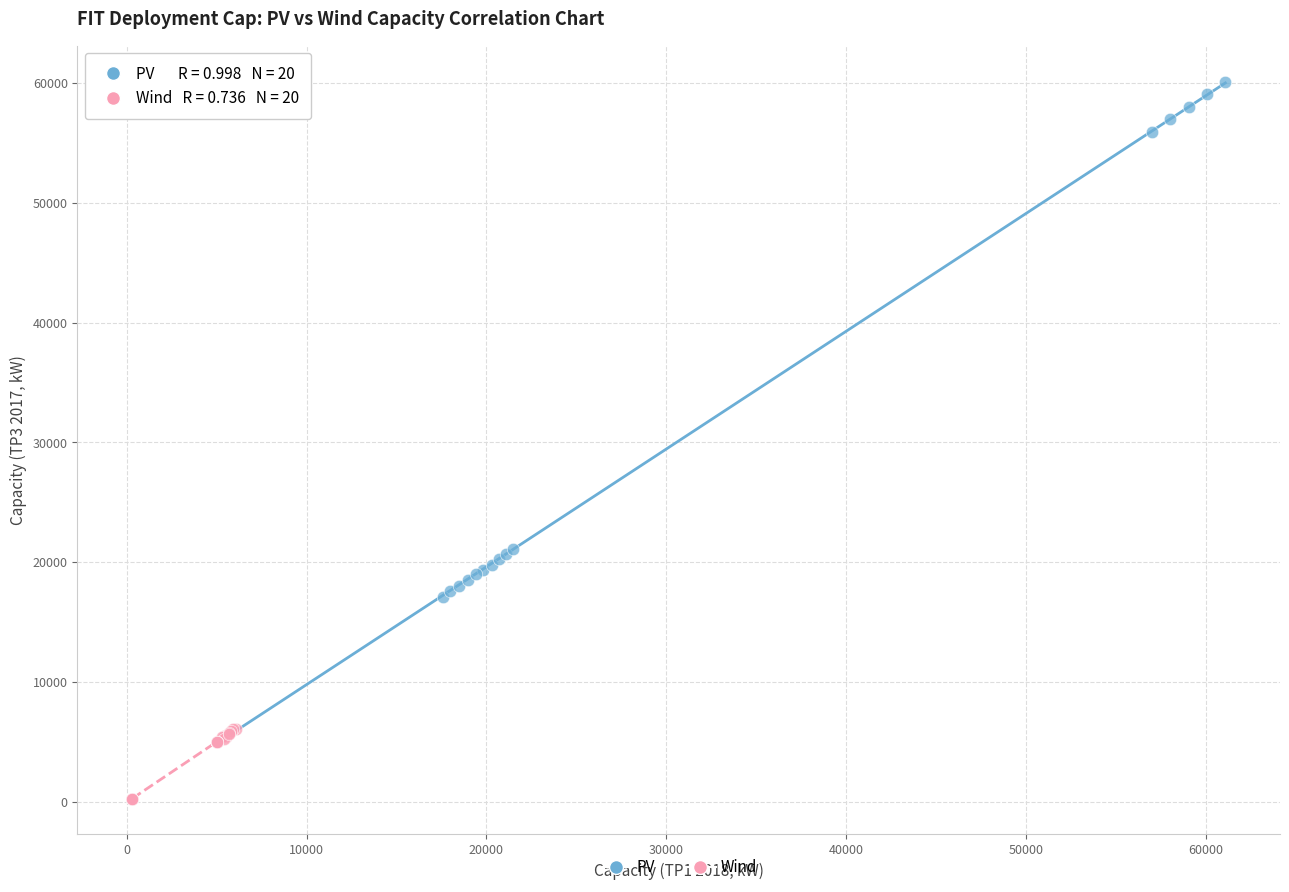

Which series reaches the minimum Y coordinate?

Wind